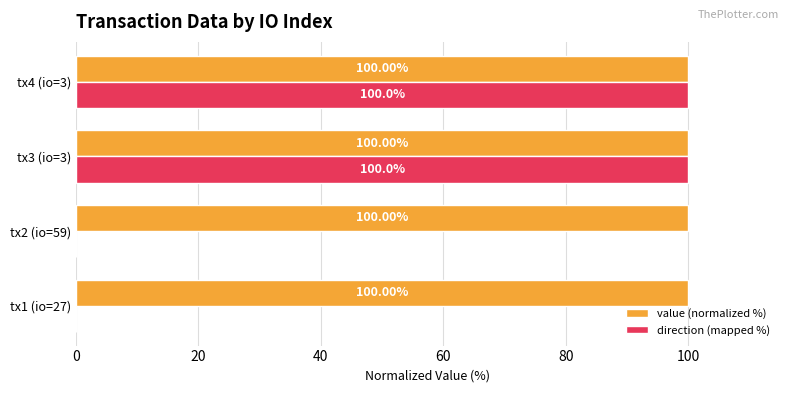

Between tx1 (io=27) and tx4 (io=3), which series saw the biggest shift?

direction (mapped %)